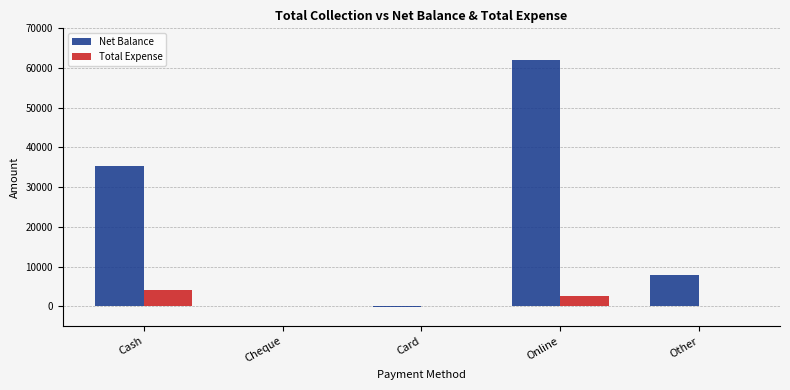

Is the value of Net Balance at Other greater than the value of Total Expense at Card?

Yes